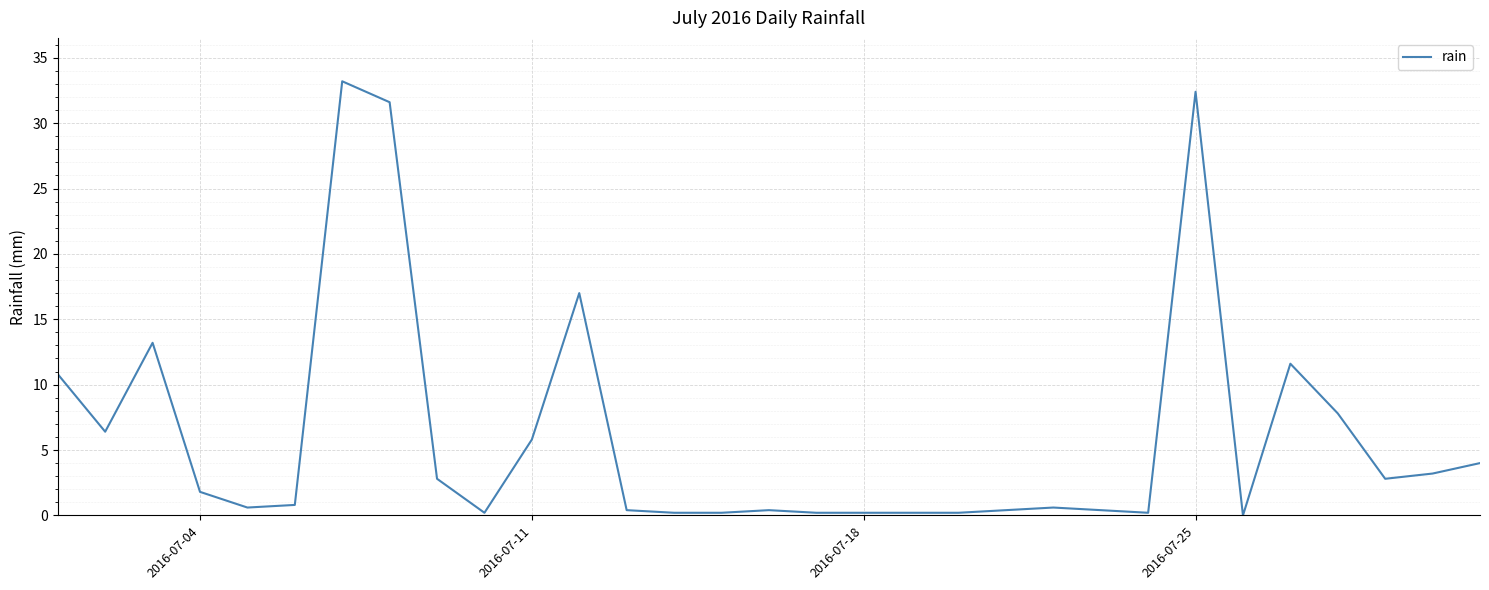

How many lines are shown in the chart?

1